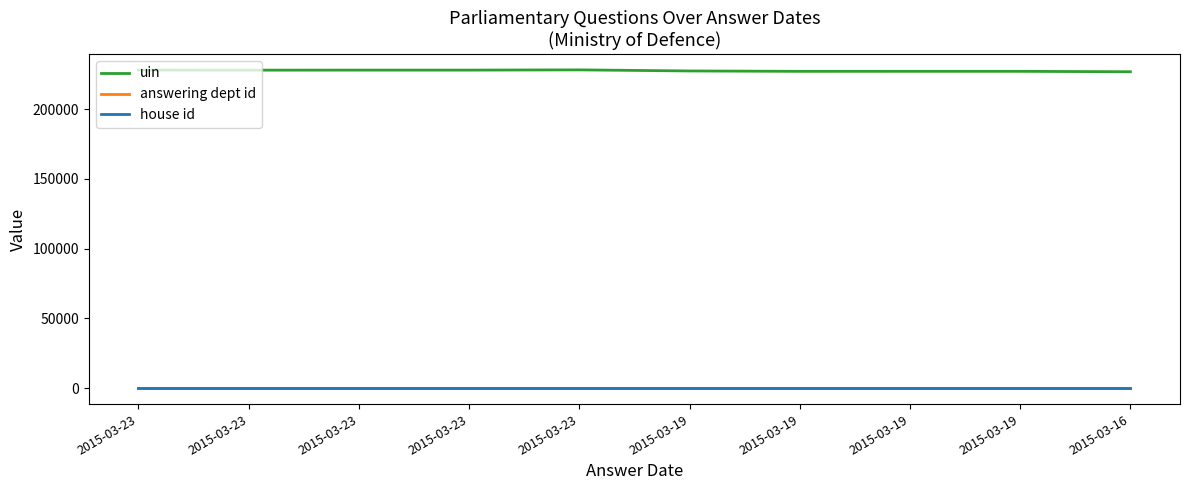

How many lines are shown in the chart?

3